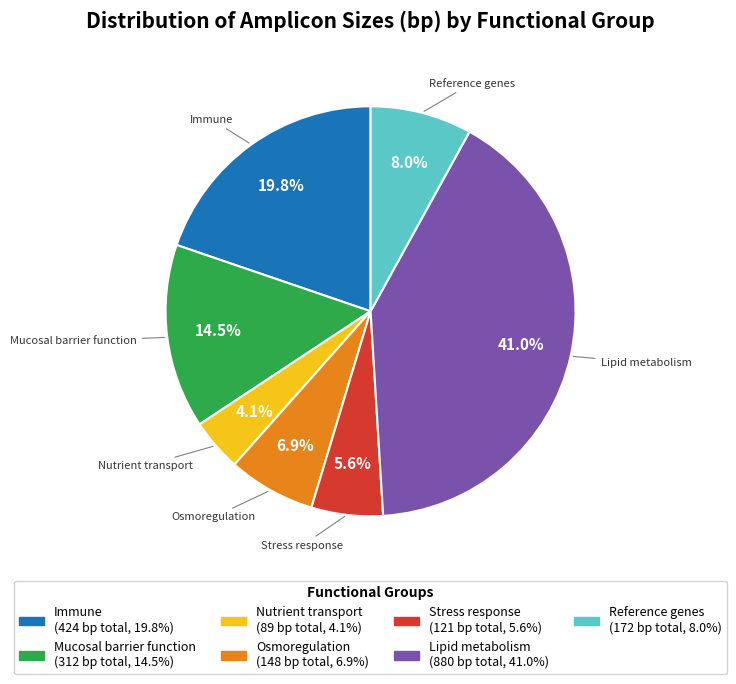

Is there any slice that represents more than half of the pie?

No